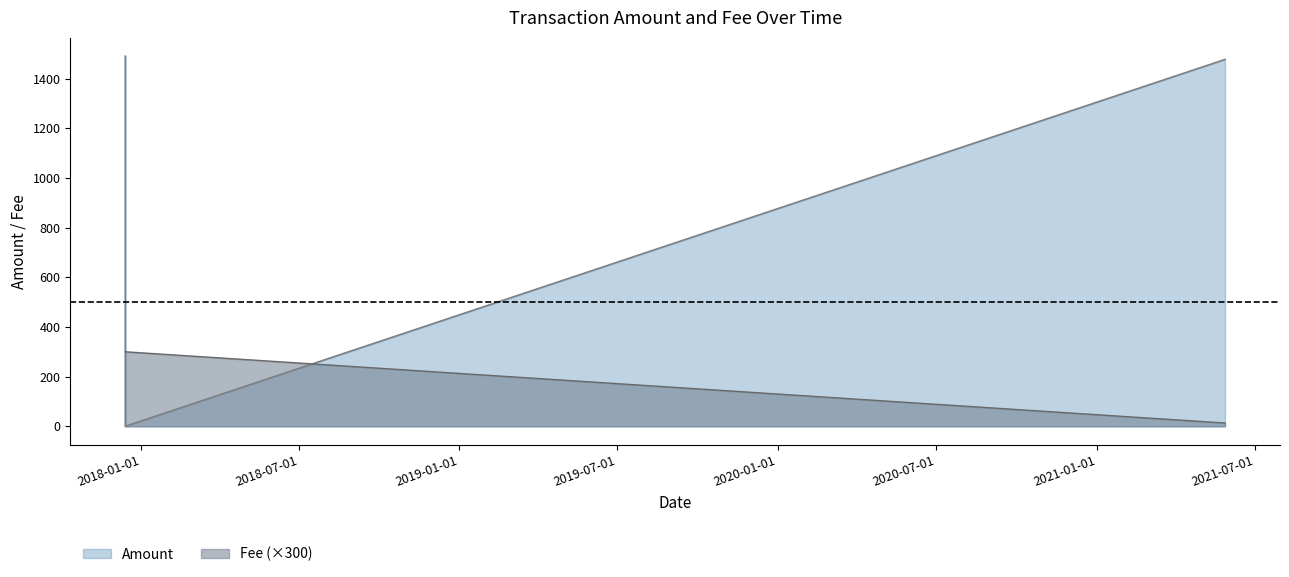

What is the approximate value of Amount at 2017-12-14 00:27:11?

1490.0